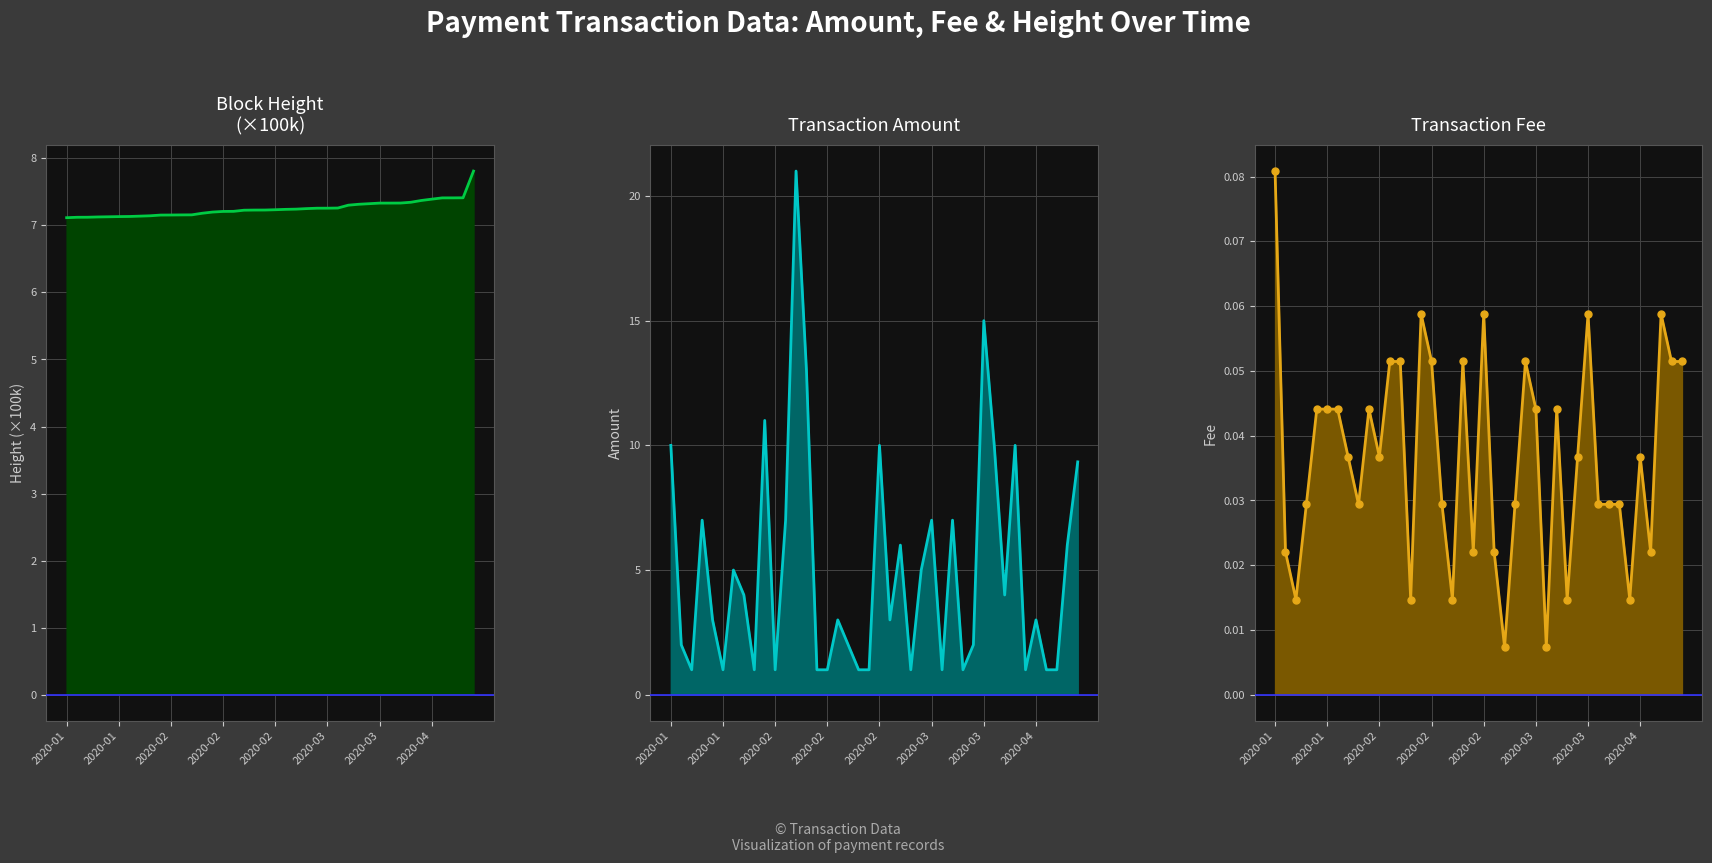

What is the value of the Height (×100k) point at the 27th from the left?

7.3